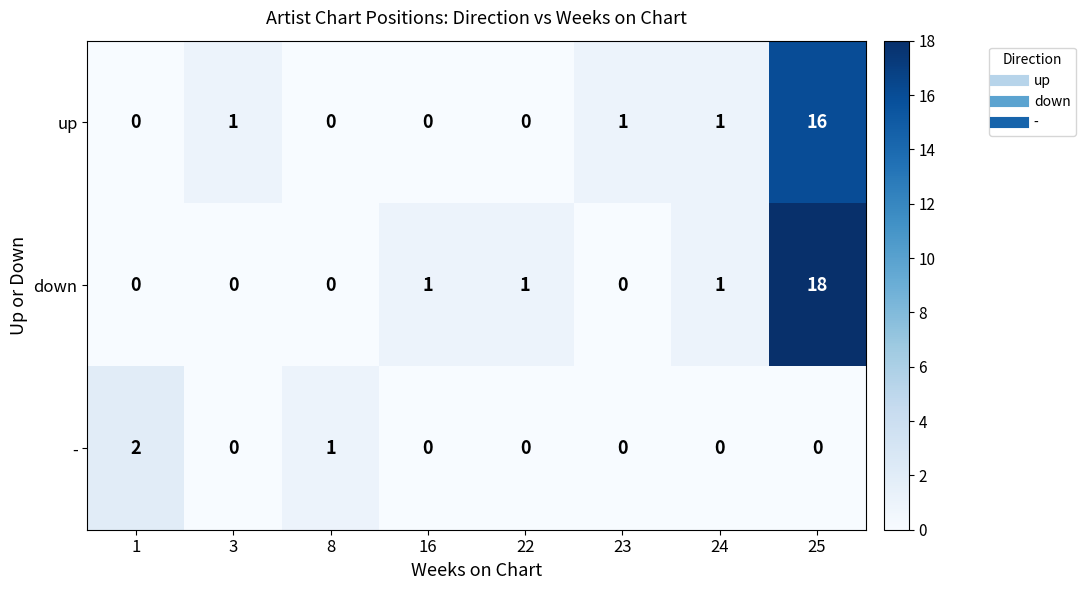

Which series has the widest spread of values?

down